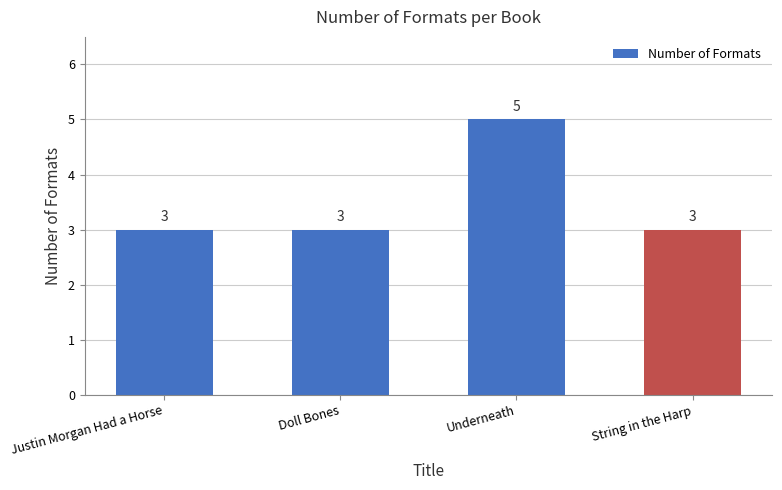

The chart shows a value of 4 at Justin Morgan Had a Horse. True or false?

False